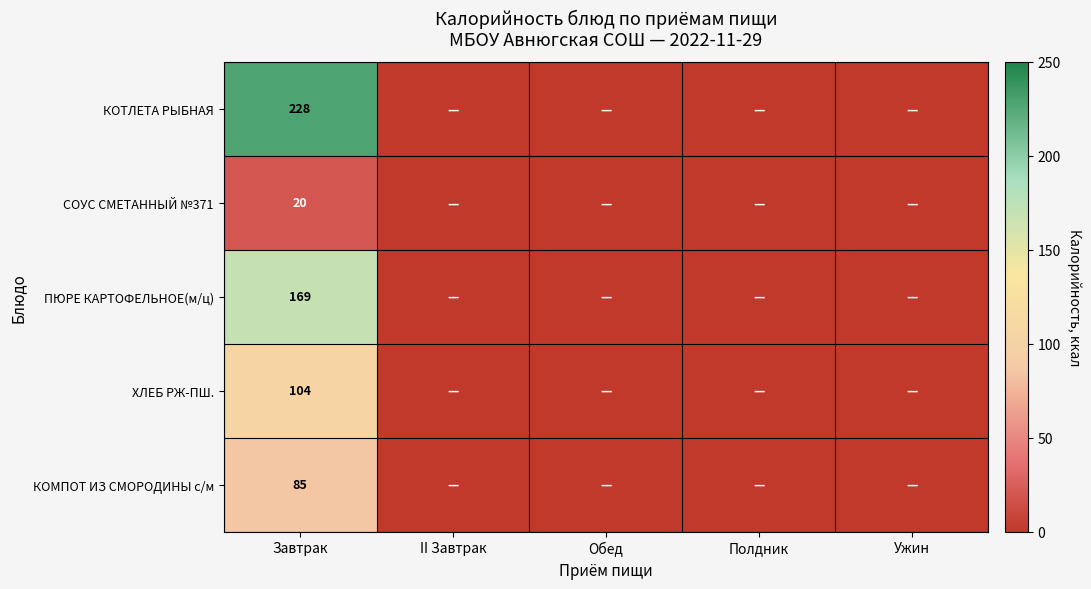

The ХЛЕБ РЖ-ПШ. series shows 104 at Завтрак. True or false?

True